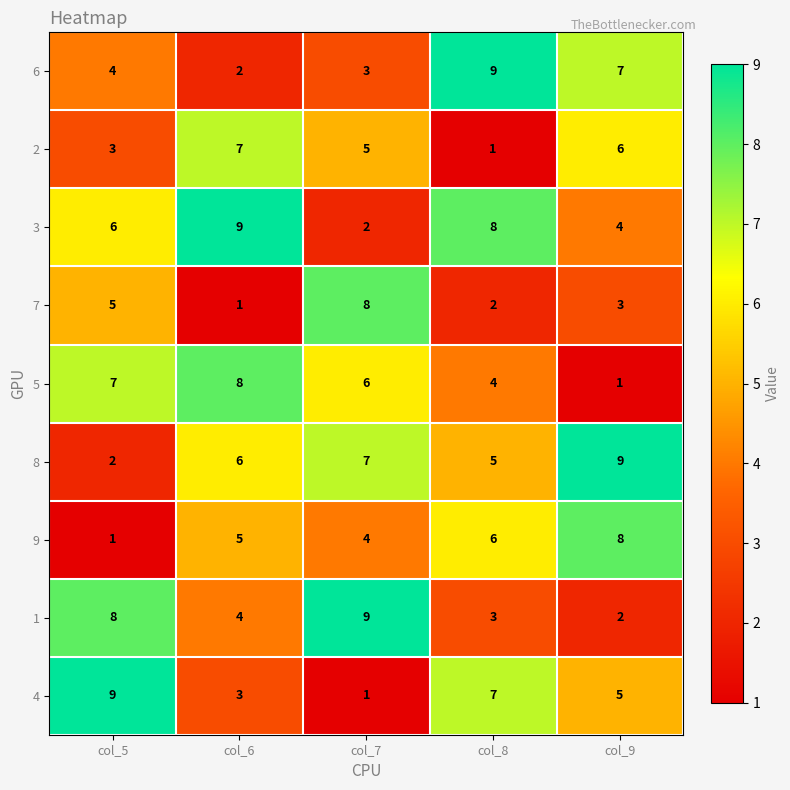

What is the average value of the 8 series?

6